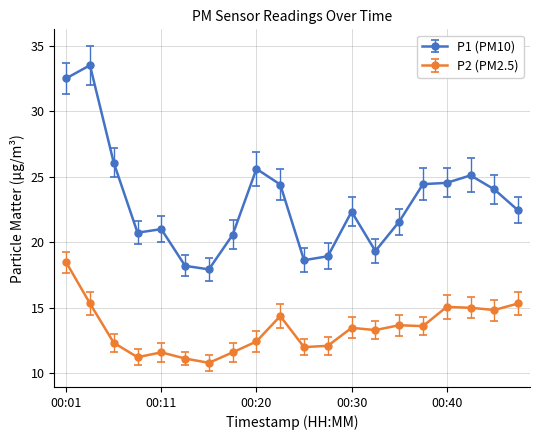

Does the chart display data point markers on the line(s)?

Yes